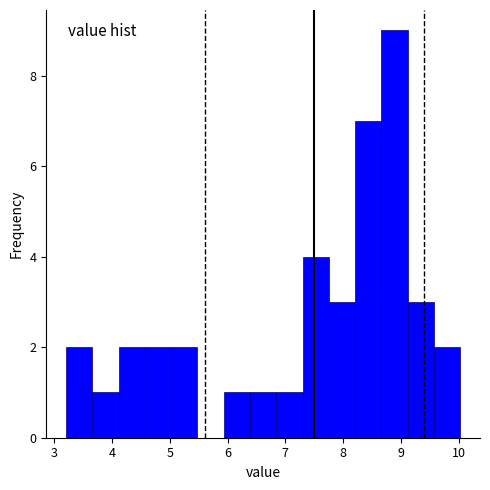

Reading left to right, transcribe this chart: for each bar, give the range it covers on the x-axis and its height. Neither the bar edges nor the heights are printed on the chart, so give them approximately, as read against the axes.

3.2 to 3.7: 2
3.7 to 4.1: 1
4.1 to 4.6: 2
4.6 to 5.0: 2
5.0 to 5.5: 2
5.5 to 5.9: 0
5.9 to 6.4: 1
6.4 to 6.8: 1
6.8 to 7.3: 1
7.3 to 7.8: 4
7.8 to 8.2: 3
8.2 to 8.7: 7
8.7 to 9.1: 9
9.1 to 9.6: 3
9.6 to 10.0: 2